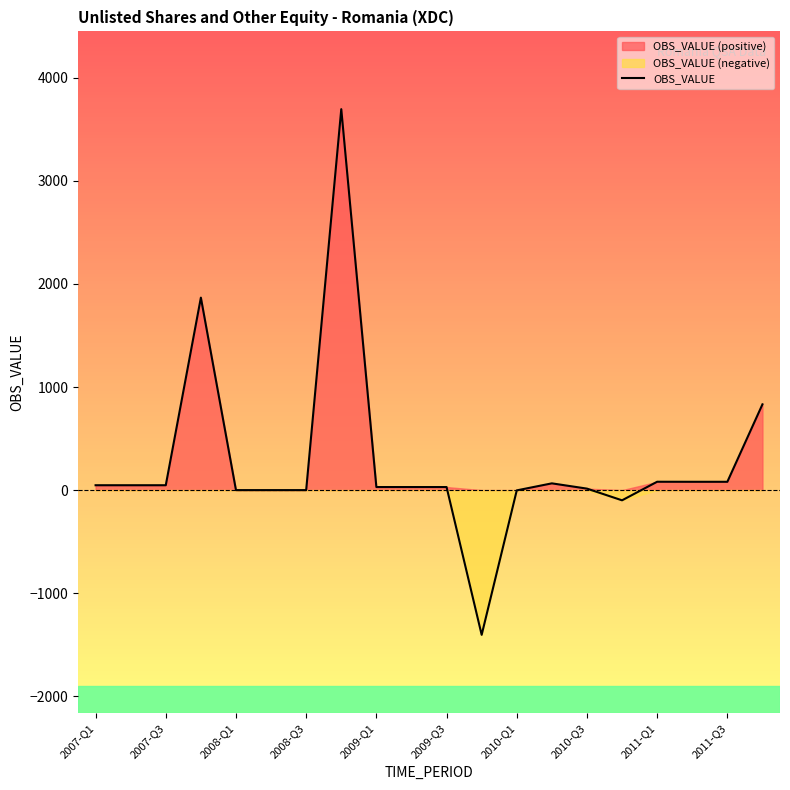

What is the lowest value of the OBS_VALUE series?

-1404.1